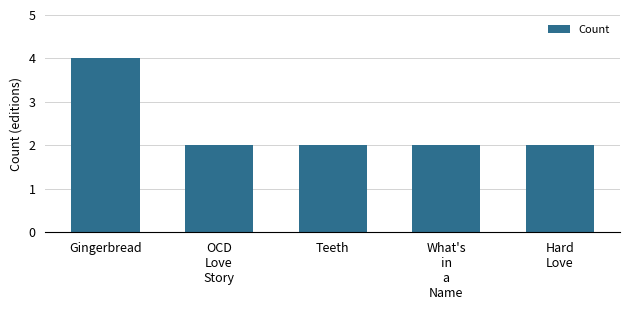

Reading left to right, list all the values displayed in this chart.

4	2	2	2	2